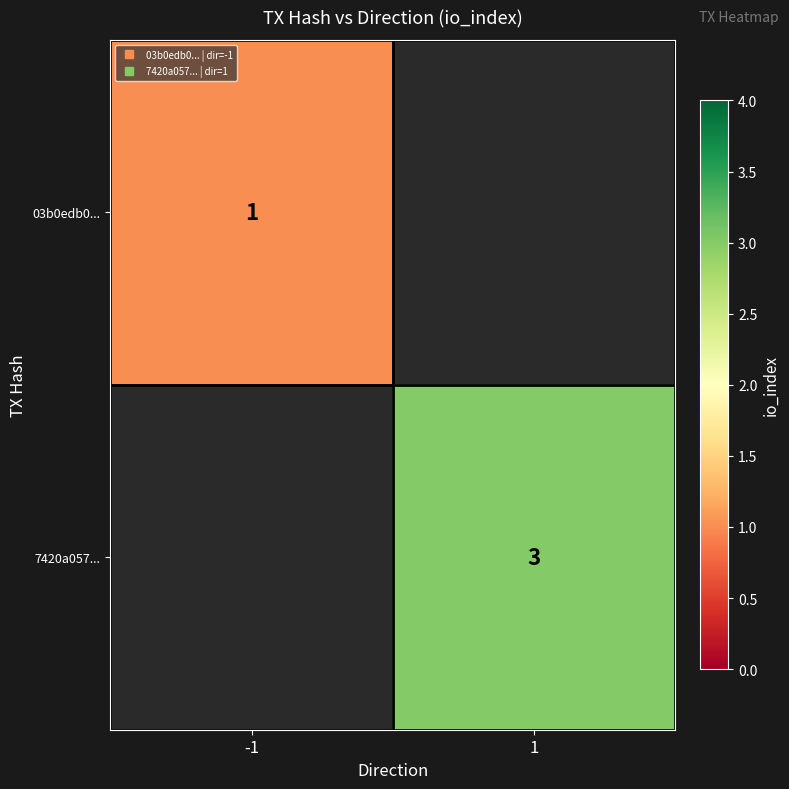

Rank the series by their average value, from lowest to highest.

03b0edb0..., 7420a057...